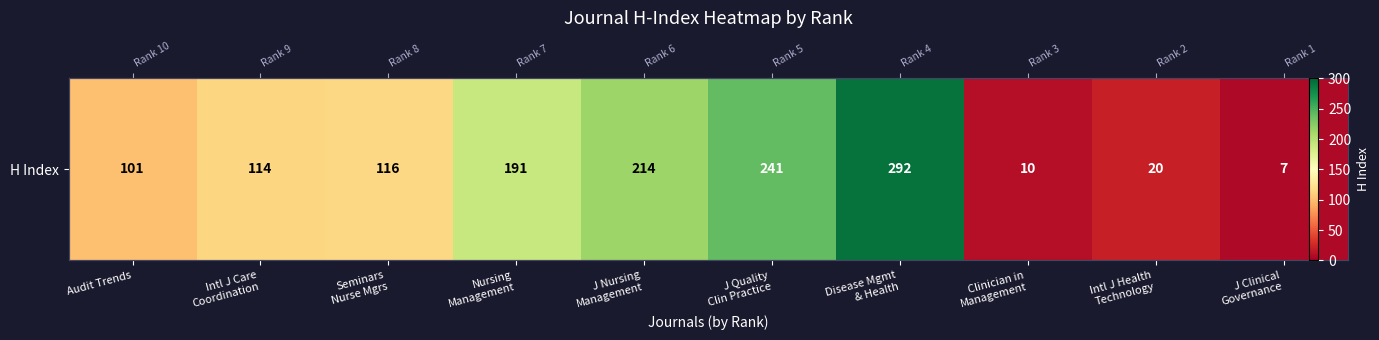

What is the difference between the maximum and minimum values?

285